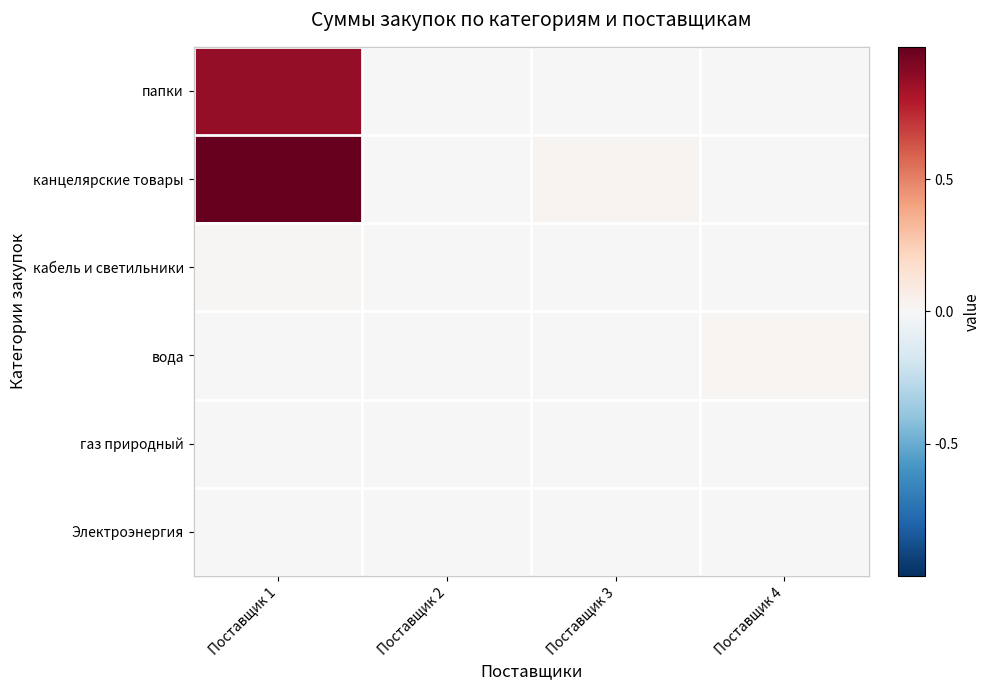

Reading right to left, list all the values displayed in this chart.

папки: Поставщик 4=0.0	Поставщик 3=0.0	Поставщик 2=0.0	Поставщик 1=0.9
канцелярские товары: Поставщик 4=0.0	Поставщик 3=0.0	Поставщик 2=0.0	Поставщик 1=1.0
кабель и светильники: Поставщик 4=0.0	Поставщик 3=0.0	Поставщик 2=0.0	Поставщик 1=0.0
вода: Поставщик 4=0.0	Поставщик 3=0.0	Поставщик 2=0.0	Поставщик 1=0.0
газ природный: Поставщик 4=0.0	Поставщик 3=0.0	Поставщик 2=0.0	Поставщик 1=0.0
Электроэнергия: Поставщик 4=0.0	Поставщик 3=0.0	Поставщик 2=0.0	Поставщик 1=0.0